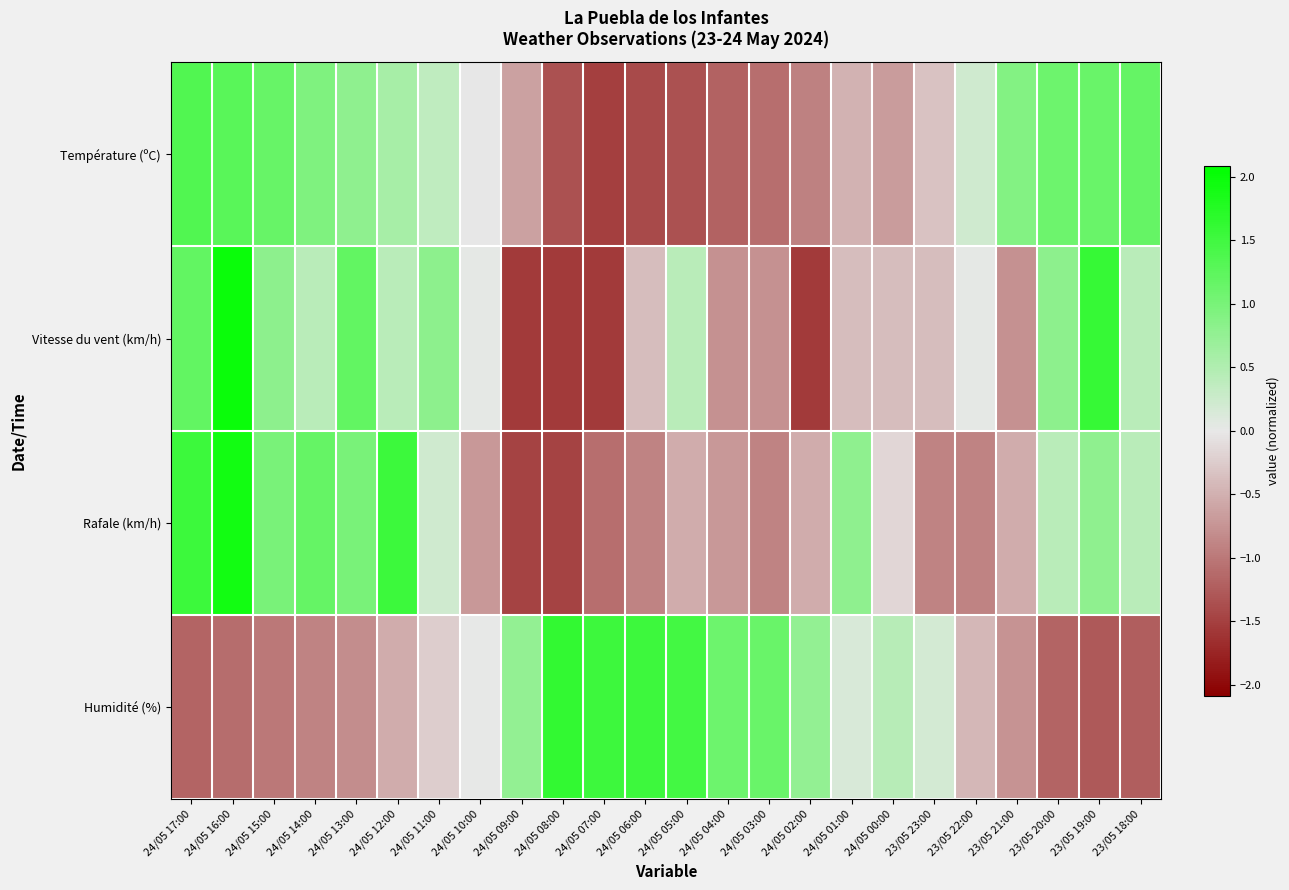

Reading left to right, transcribe all the data shown in this chart.

Température (ºC): 24/05 17:00=1.3	24/05 16:00=1.3	24/05 15:00=1.1	24/05 14:00=0.9	24/05 13:00=0.8	24/05 12:00=0.6	24/05 11:00=0.4	24/05 10:00=-0.0	24/05 09:00=-0.6	24/05 08:00=-1.4	24/05 07:00=-1.5	24/05 06:00=-1.4	24/05 05:00=-1.4	24/05 04:00=-1.2	24/05 03:00=-1.1	24/05 02:00=-0.9	24/05 01:00=-0.5	24/05 00:00=-0.7	23/05 23:00=-0.3	23/05 22:00=0.2	23/05 21:00=0.9	23/05 20:00=1.1	23/05 19:00=1.1	23/05 18:00=1.2
Vitesse du vent (km/h): 24/05 17:00=1.2	24/05 16:00=2.0	24/05 15:00=0.8	24/05 14:00=0.4	24/05 13:00=1.2	24/05 12:00=0.4	24/05 11:00=0.8	24/05 10:00=0.0	24/05 09:00=-1.6	24/05 08:00=-1.6	24/05 07:00=-1.6	24/05 06:00=-0.4	24/05 05:00=0.4	24/05 04:00=-0.8	24/05 03:00=-0.8	24/05 02:00=-1.6	24/05 01:00=-0.4	24/05 00:00=-0.4	23/05 23:00=-0.4	23/05 22:00=0.0	23/05 21:00=-0.8	23/05 20:00=0.8	23/05 19:00=1.6	23/05 18:00=0.4
Rafale (km/h): 24/05 17:00=1.5	24/05 16:00=1.9	24/05 15:00=1.0	24/05 14:00=1.2	24/05 13:00=1.0	24/05 12:00=1.5	24/05 11:00=0.2	24/05 10:00=-0.7	24/05 09:00=-1.5	24/05 08:00=-1.5	24/05 07:00=-1.1	24/05 06:00=-0.9	24/05 05:00=-0.5	24/05 04:00=-0.7	24/05 03:00=-0.9	24/05 02:00=-0.5	24/05 01:00=0.8	24/05 00:00=-0.1	23/05 23:00=-0.9	23/05 22:00=-0.9	23/05 21:00=-0.5	23/05 20:00=0.4	23/05 19:00=0.8	23/05 18:00=0.4
Humidité (%): 24/05 17:00=-1.2	24/05 16:00=-1.1	24/05 15:00=-1.0	24/05 14:00=-0.9	24/05 13:00=-0.8	24/05 12:00=-0.5	24/05 11:00=-0.2	24/05 10:00=0.0	24/05 09:00=0.8	24/05 08:00=1.6	24/05 07:00=1.5	24/05 06:00=1.5	24/05 05:00=1.5	24/05 04:00=1.1	24/05 03:00=1.1	24/05 02:00=0.8	24/05 01:00=0.1	24/05 00:00=0.4	23/05 23:00=0.2	23/05 22:00=-0.4	23/05 21:00=-0.8	23/05 20:00=-1.2	23/05 19:00=-1.3	23/05 18:00=-1.2